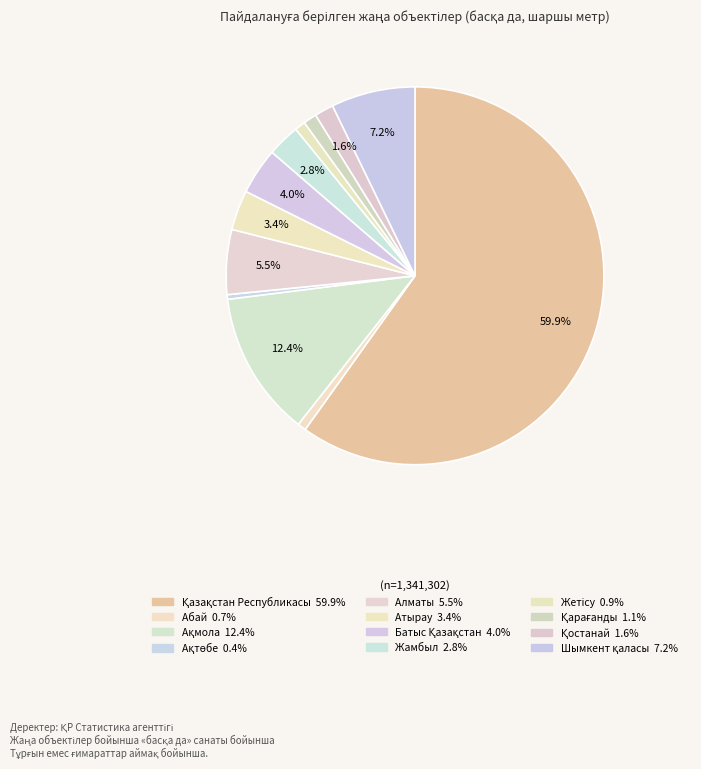

Count the number of slices in the pie.

12